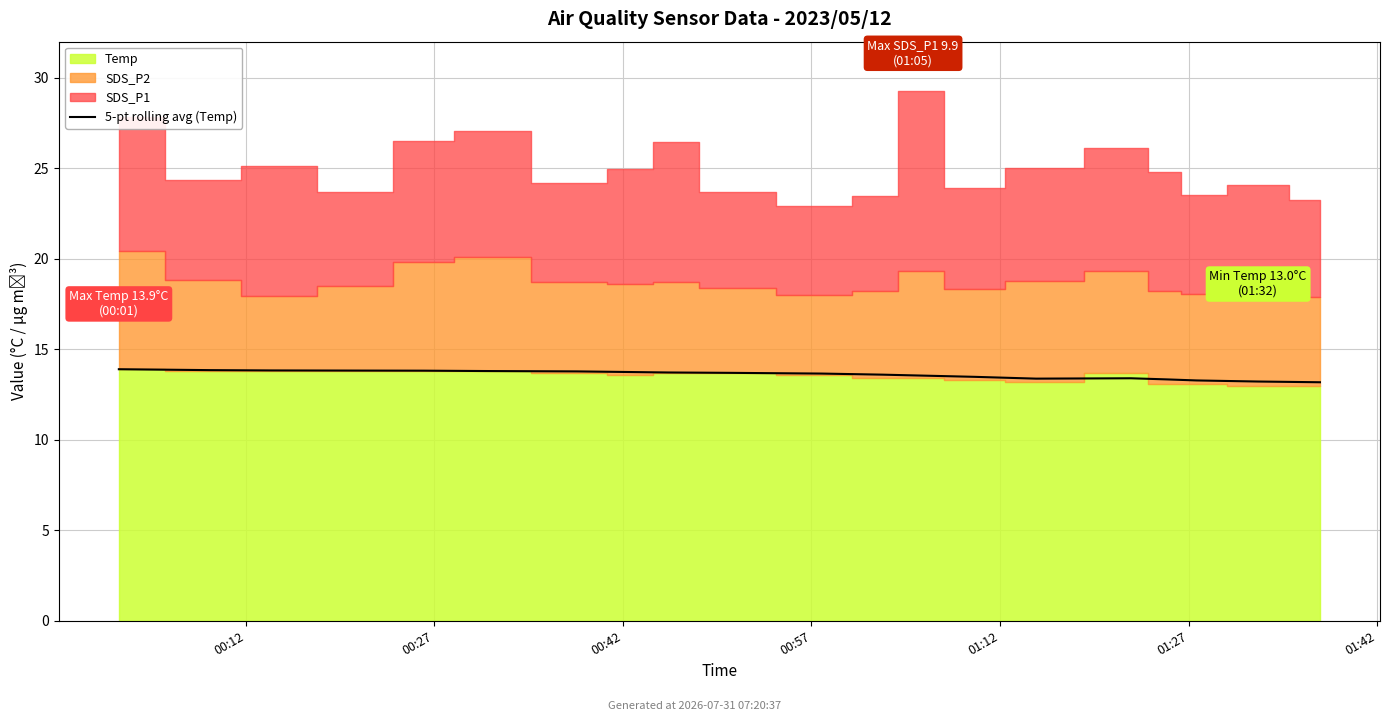

What is the sum of all values?

272.1